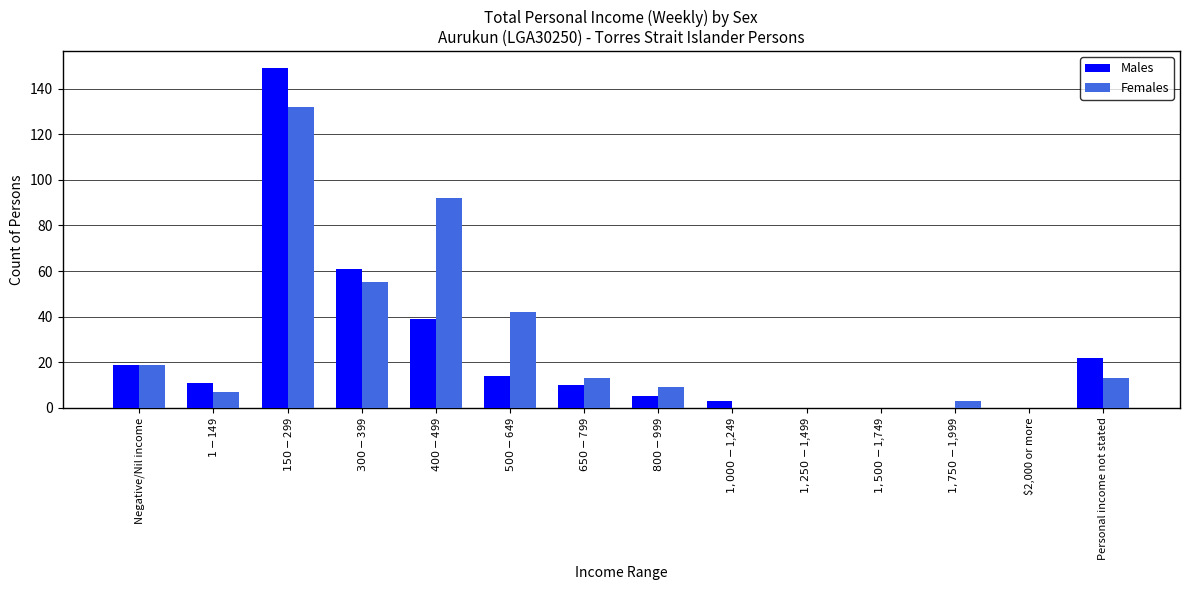

What is the sum of all Males values?

333